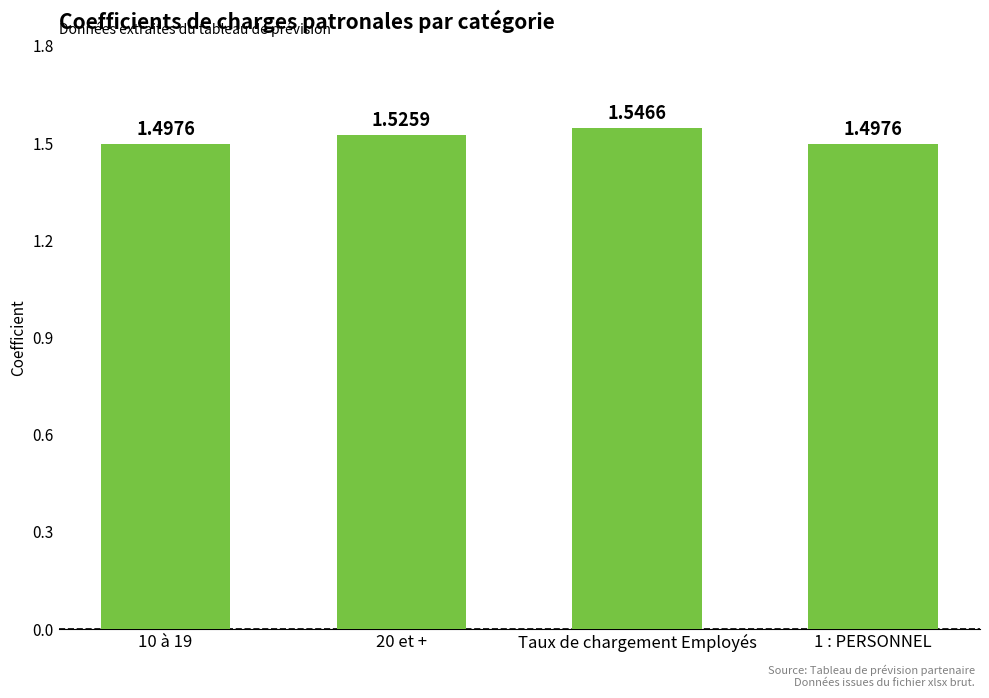

Which has a higher value, 20 et + or 10 à 19?

20 et +